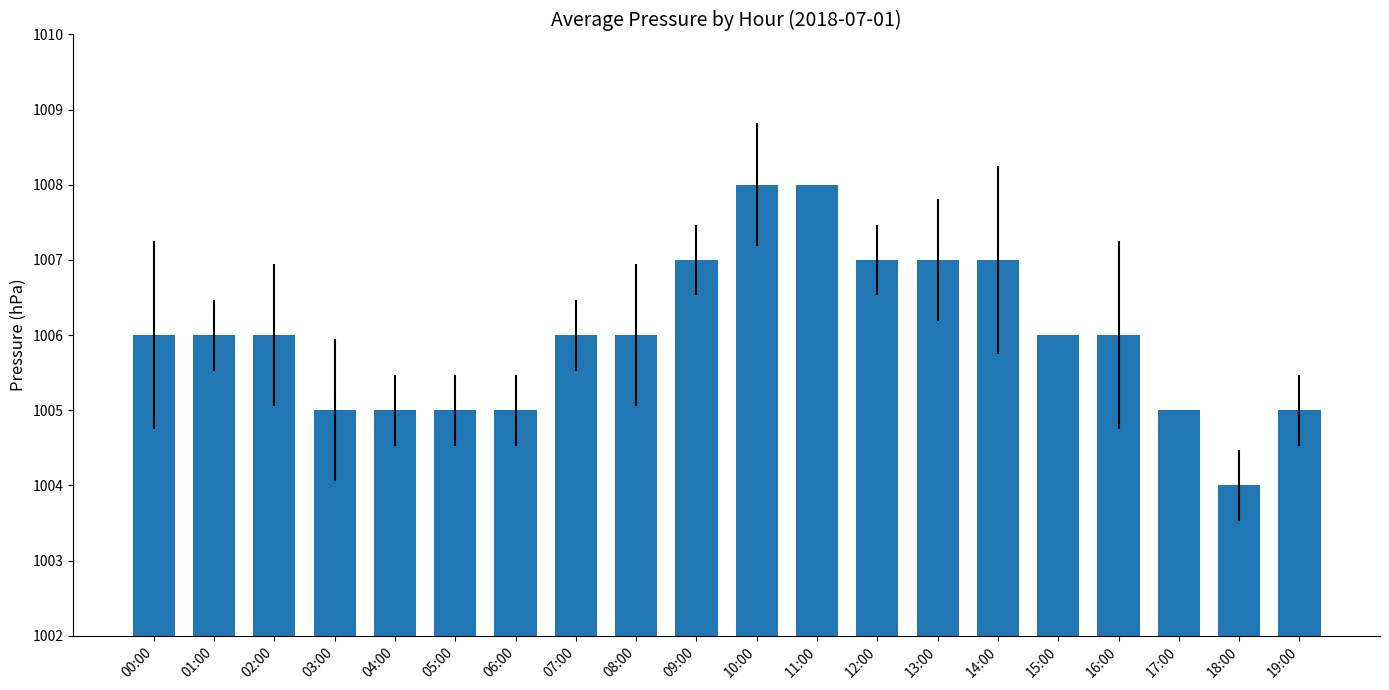

Where is the data nearest to the value 1006?

00:00